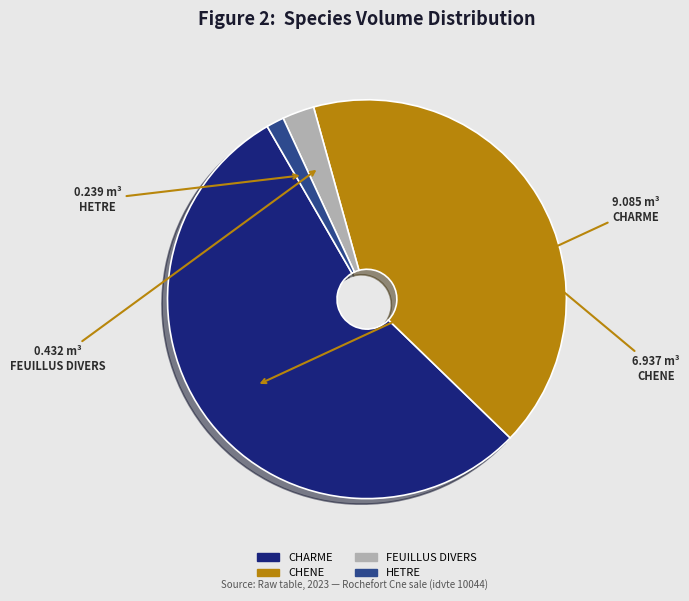

Count the number of slices in the pie.

4